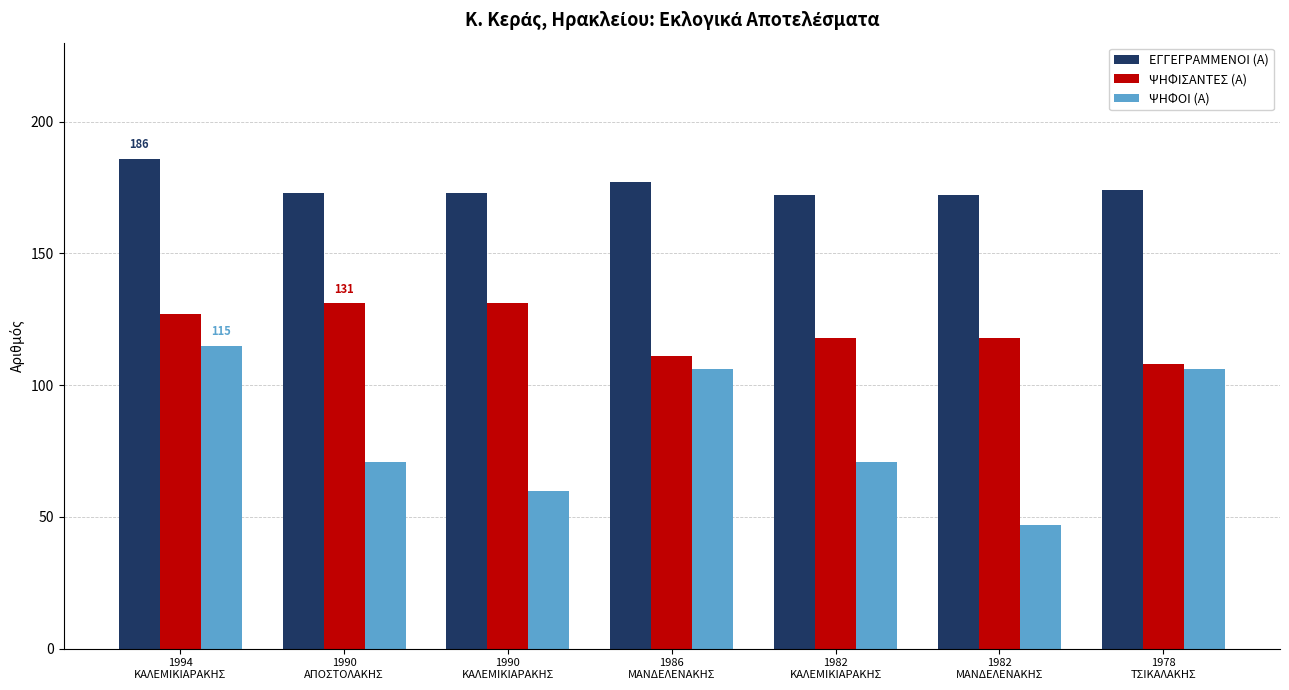

At which label does ΨΗΦΙΣΑΝΤΕΣ (Α) first exceed 118?

1994
ΚΑΛΕΜΙΚΙΑΡΑΚΗΣ